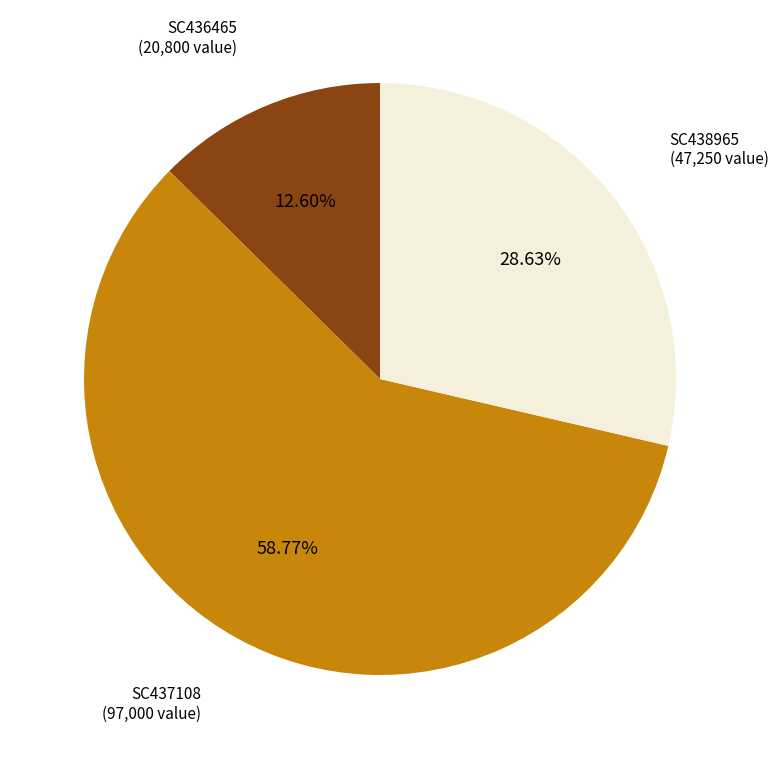

Does any single category account for the majority?

Yes